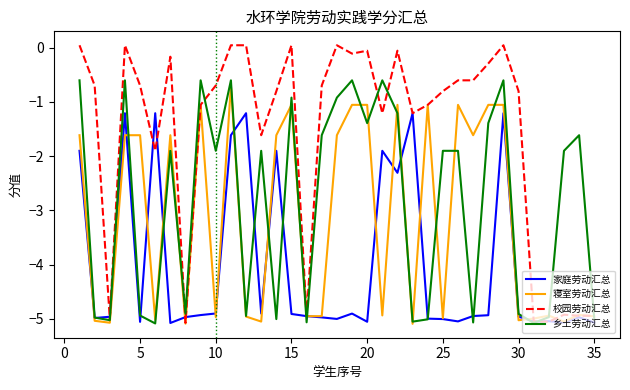

Is this an area chart (filled region under the line)?

No